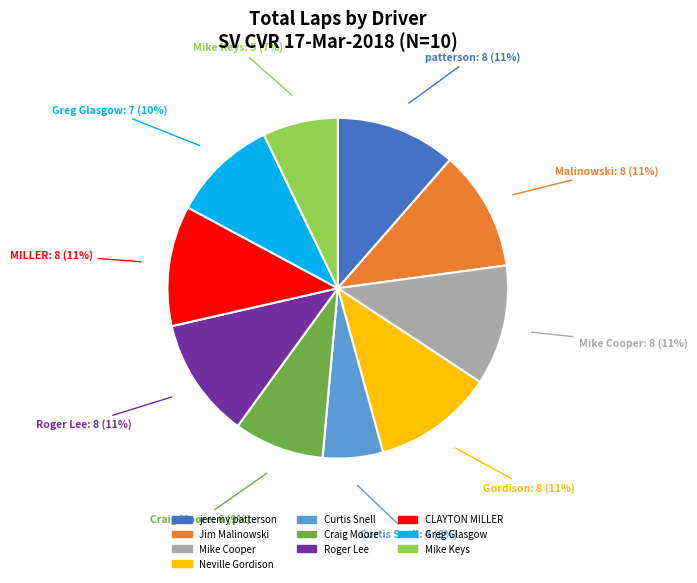

Is it true that Roger Lee is 11% of the pie?

True